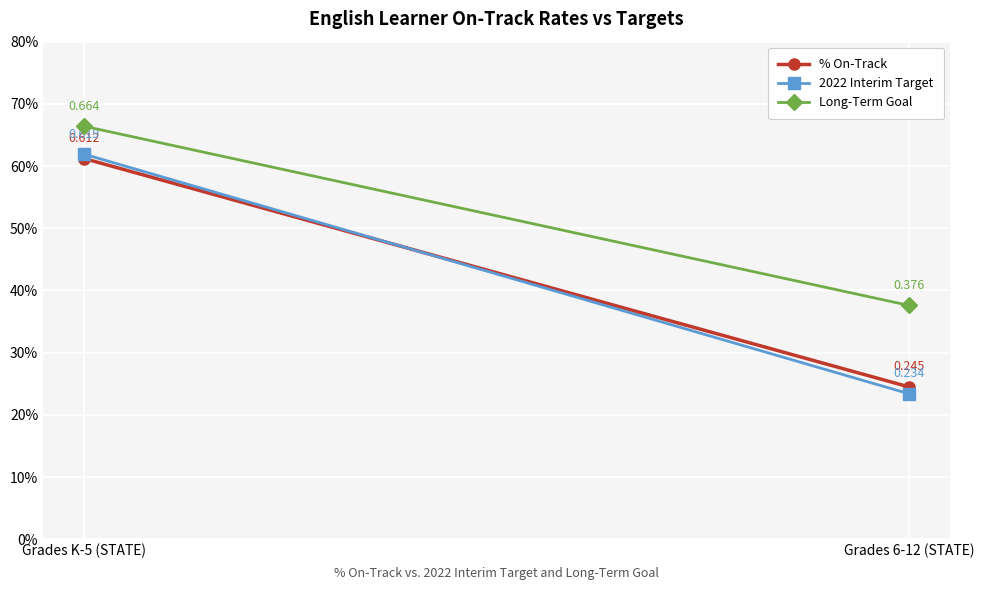

At how many categories does at least one series exceed 0?

2